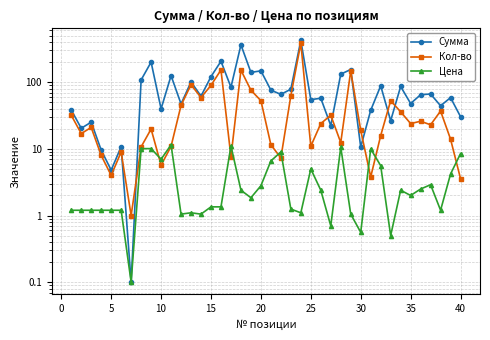

Between 10 and 20, which is larger?

20